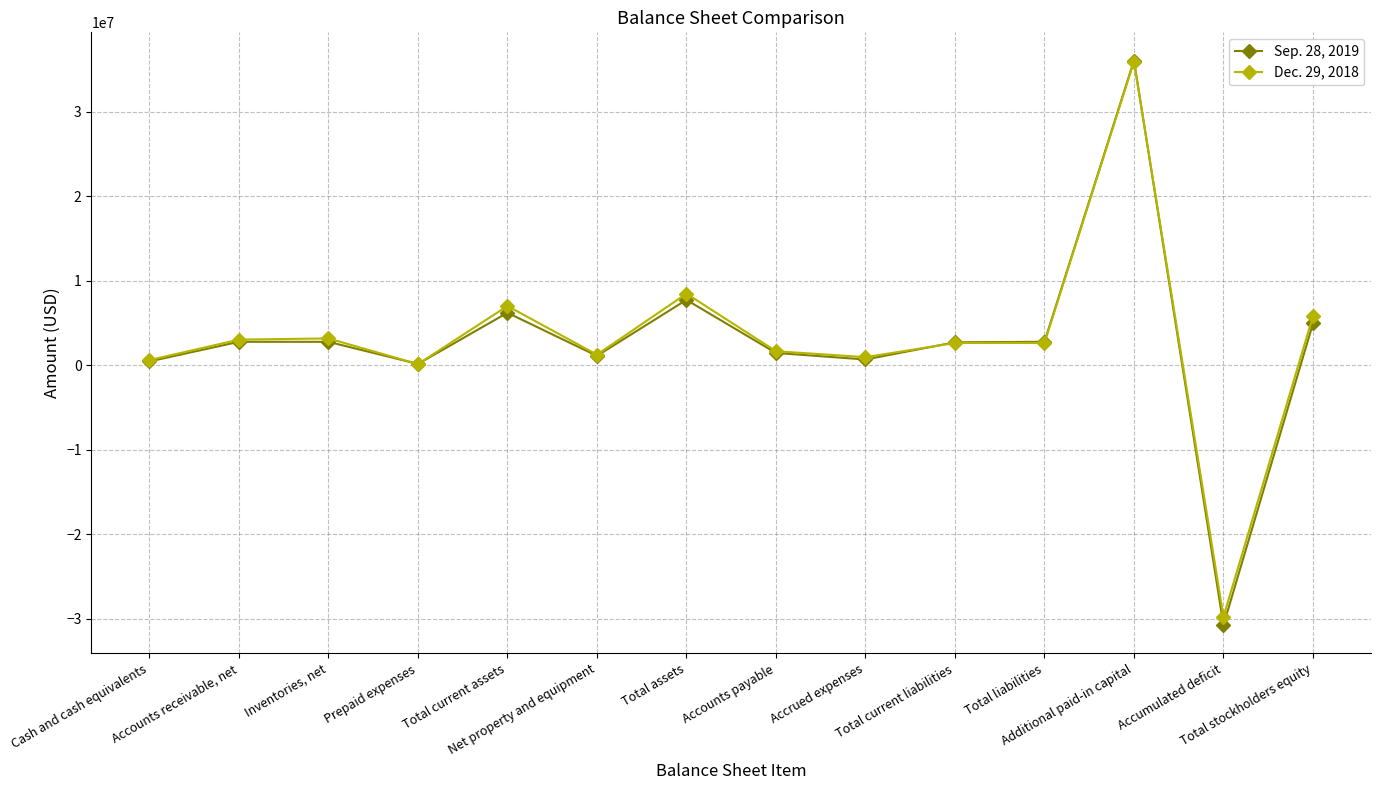

Between Cash and cash equivalents and Accounts payable, which series saw the biggest shift?

Dec. 29, 2018